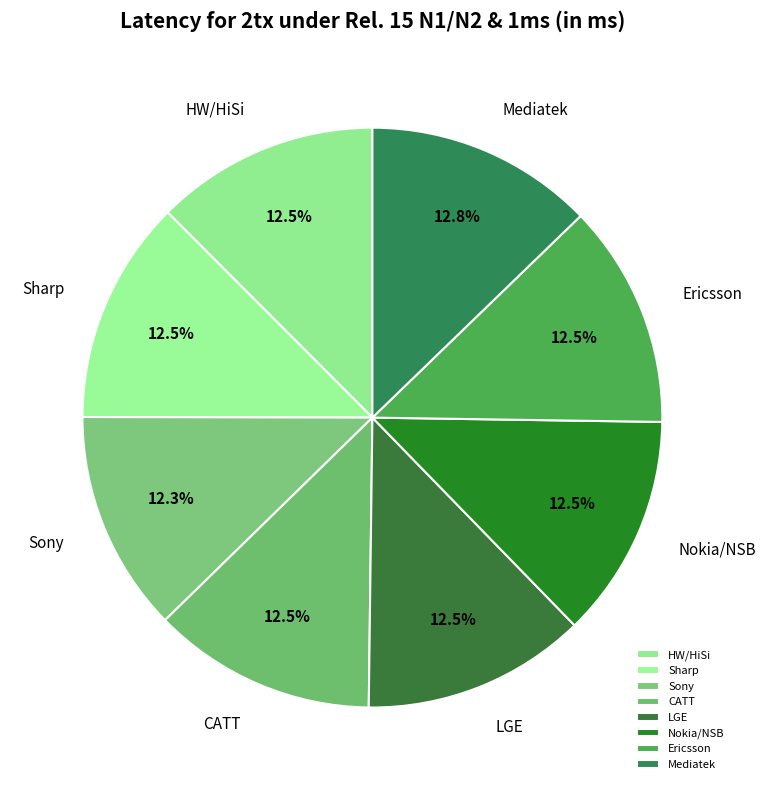

Is there any slice that represents more than half of the pie?

No